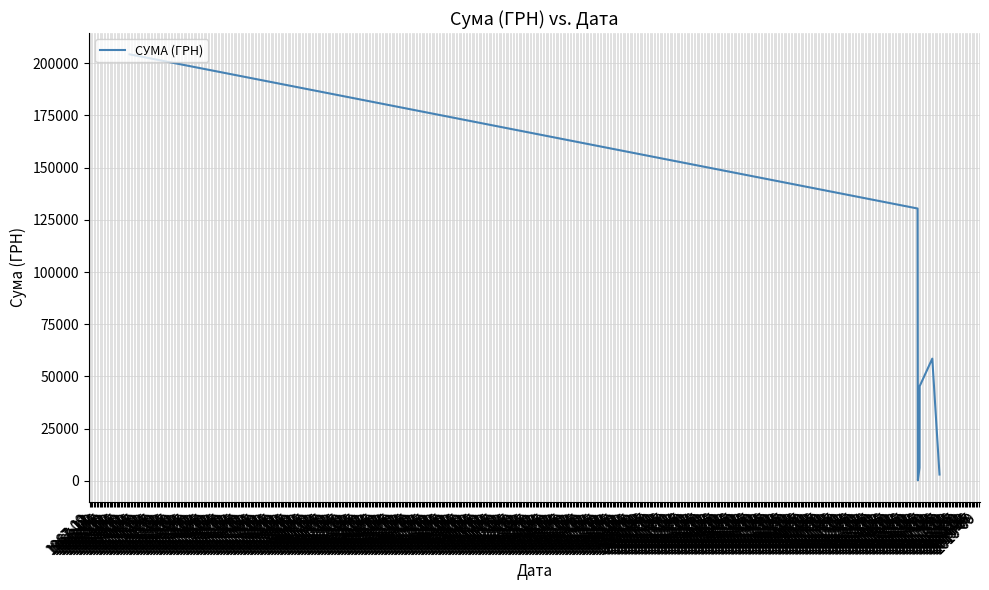

What is the sum of all values?

447902.2